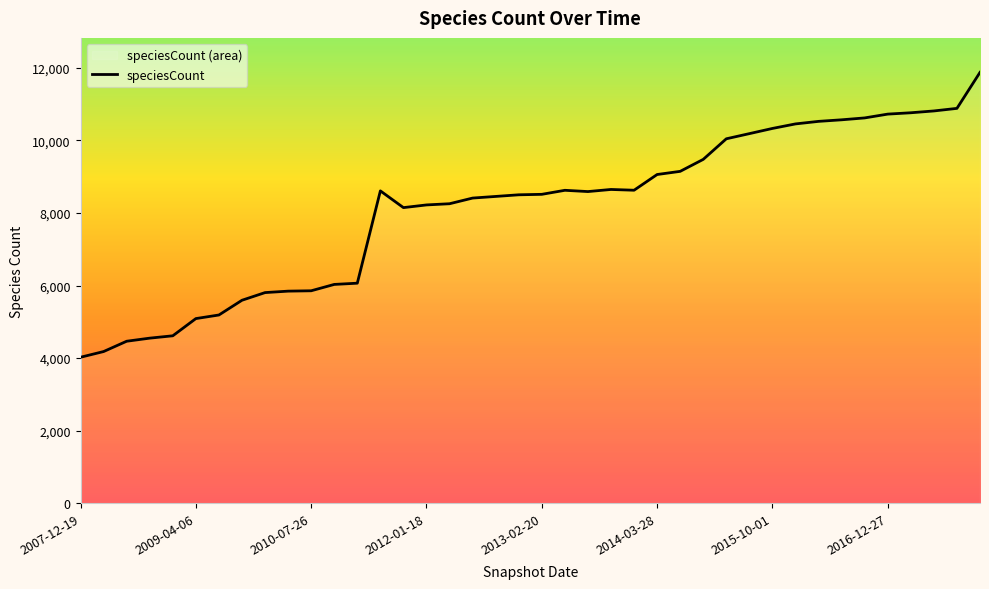

Does the chart display data point markers on the line(s)?

No